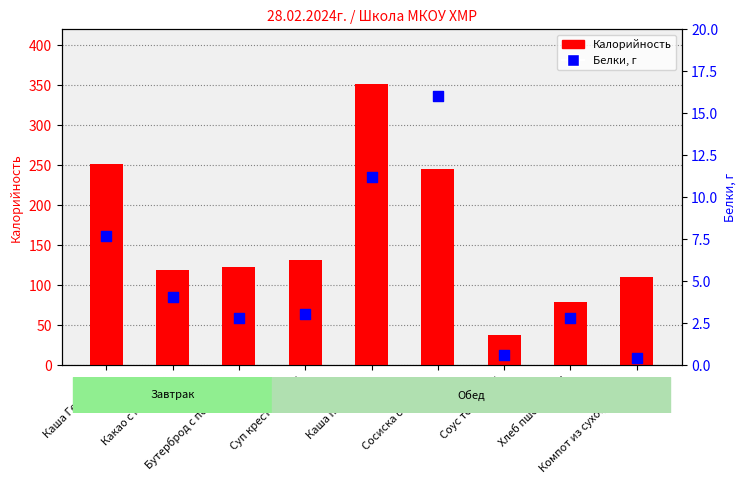

At which category is the sum across all series the highest?

Каша перловая